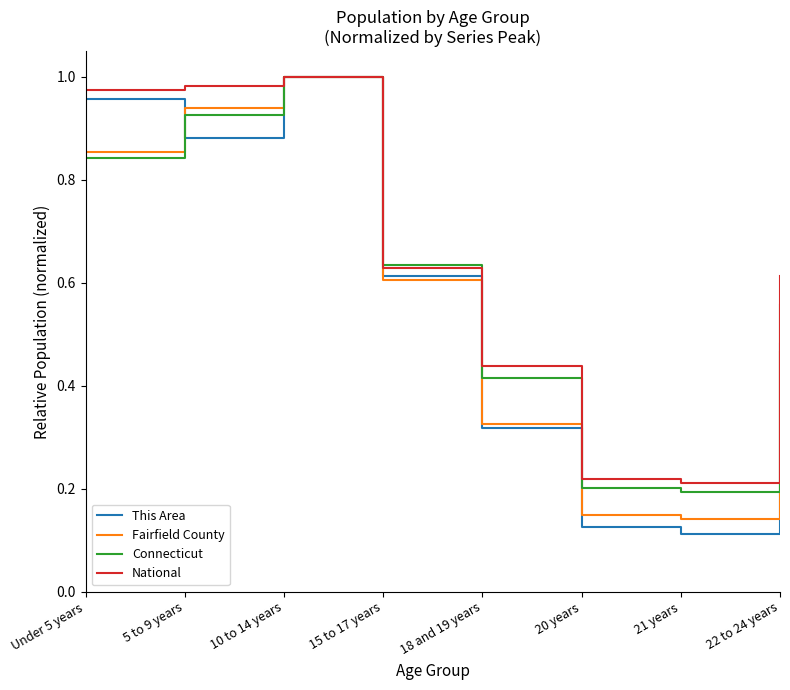

In Connecticut, how many points are higher than both neighbors (excluding endpoints)?

1